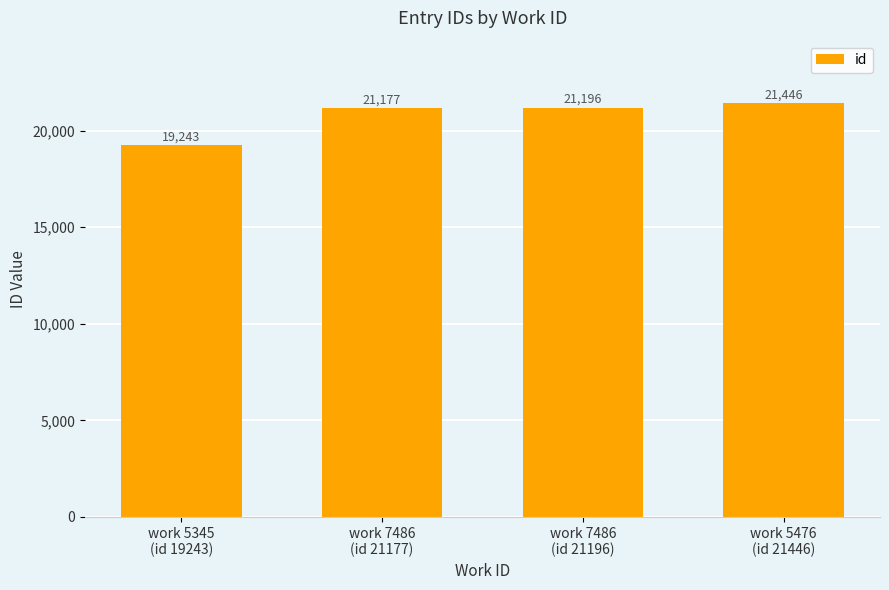

What is the minimum value shown in the chart?

19243